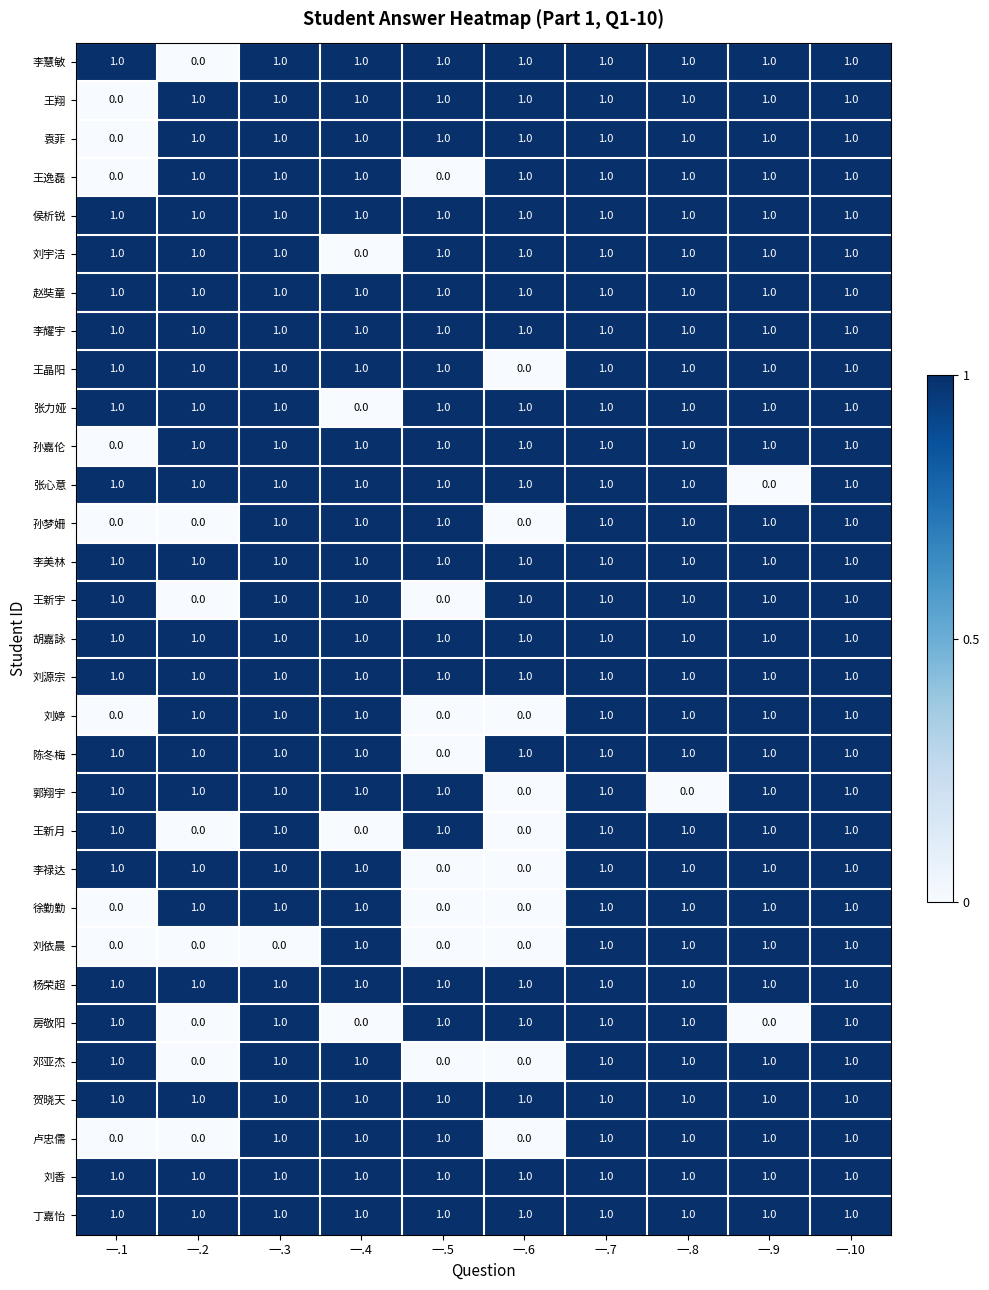

Which series changed the most between 一.3 and 一.10?

刘依晨